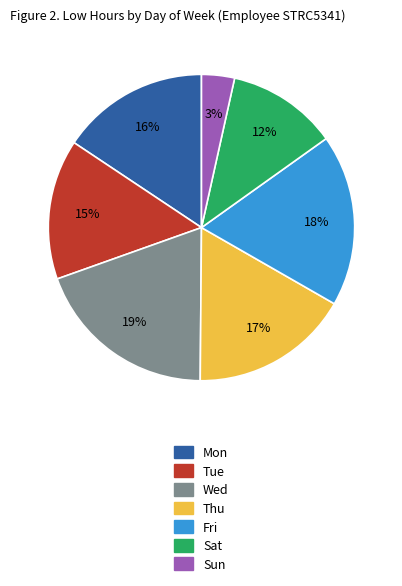

Combined, do Thu and Wed account for over 50%?

No